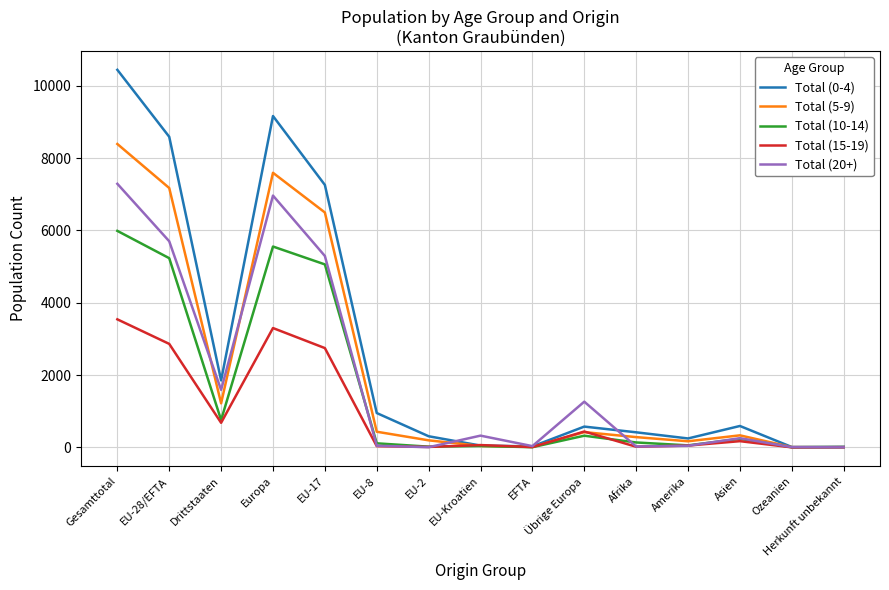

List the series in order of their peak value, lowest first.

Total (15-19), Total (10-14), Total (20+), Total (5-9), Total (0-4)